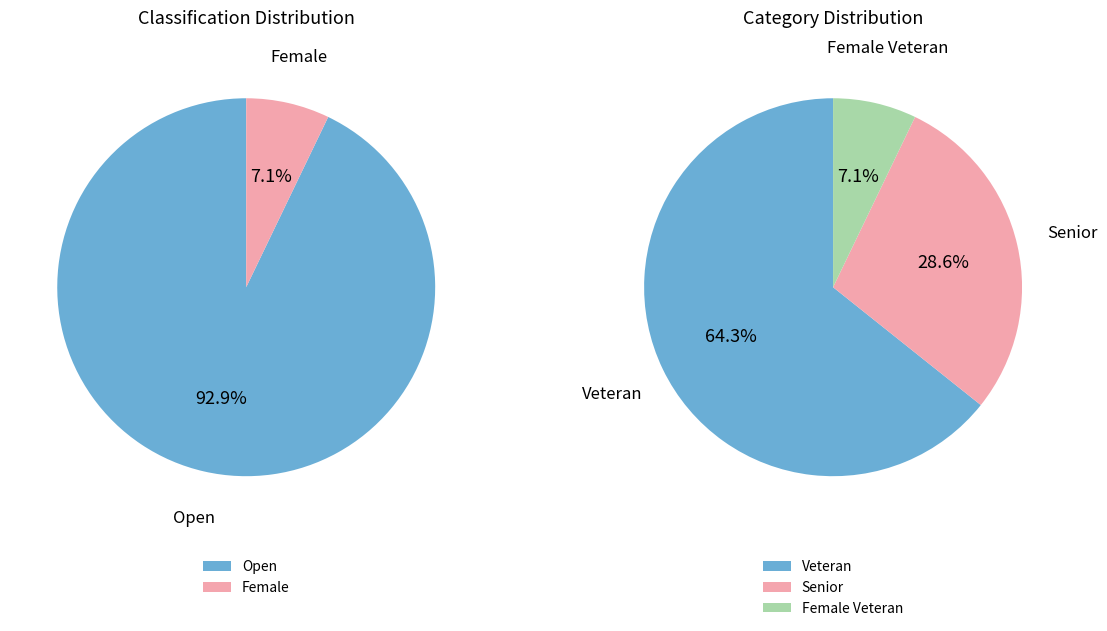

How much of the chart is everything except Female?

92.9%